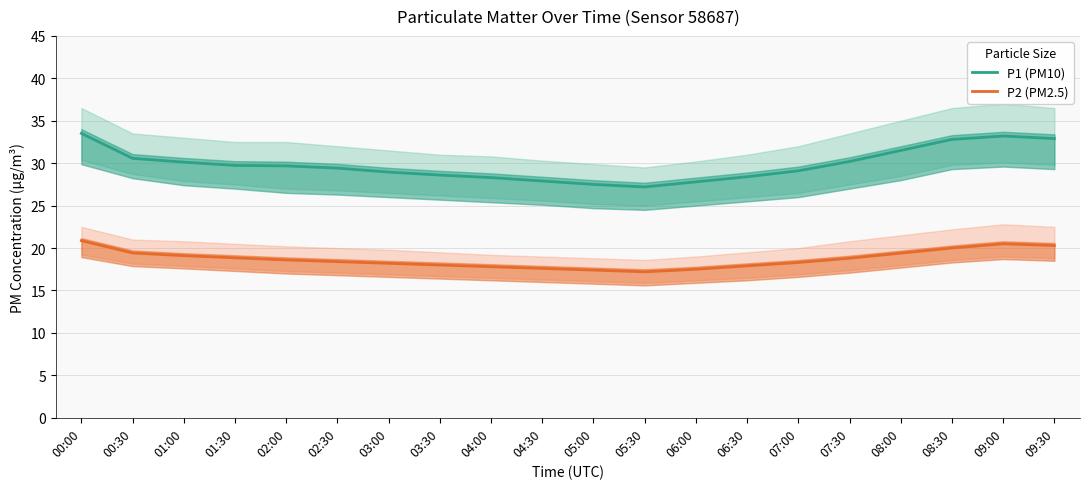

What are all the series names shown in the legend?

P1 (PM10), P2 (PM2.5)